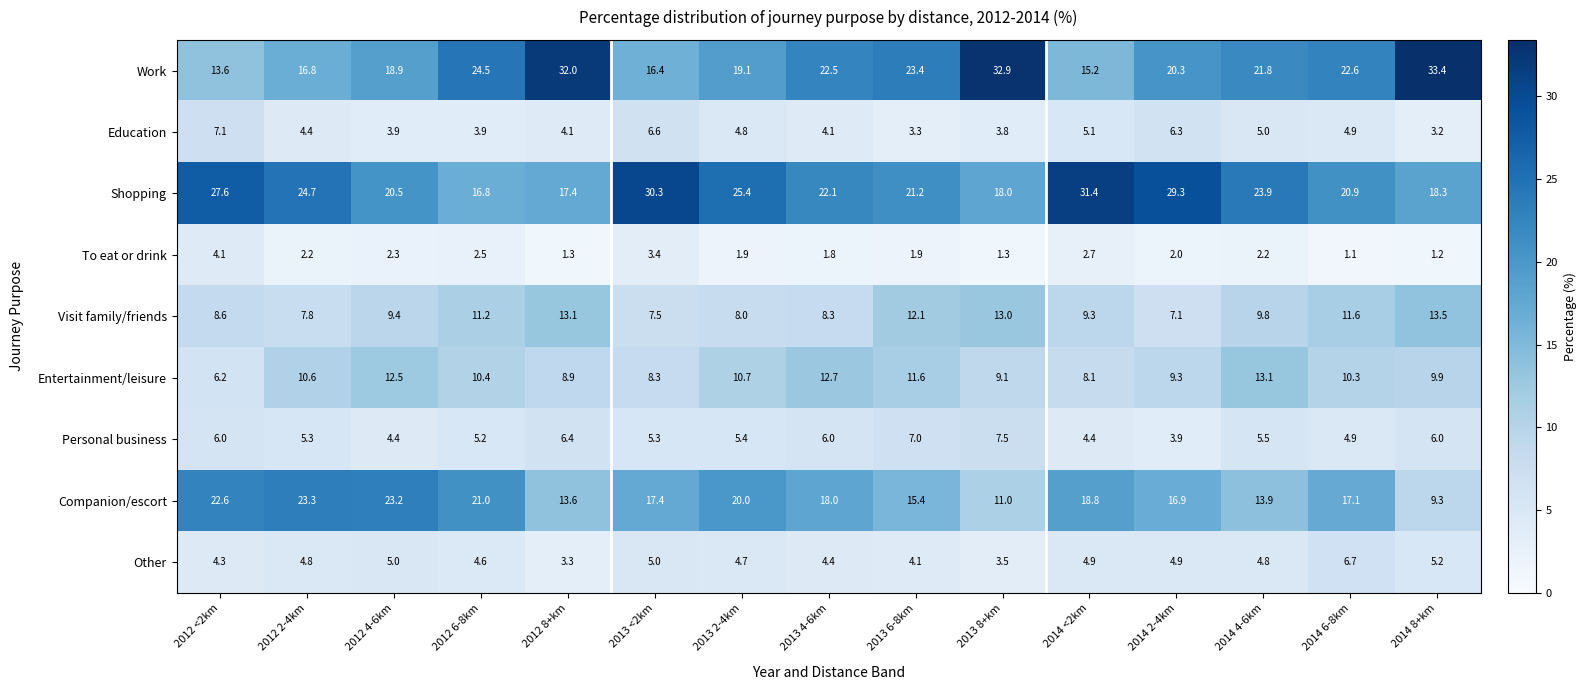

True or false: Work has a value of 21.8 at 2014 4-6km.

True